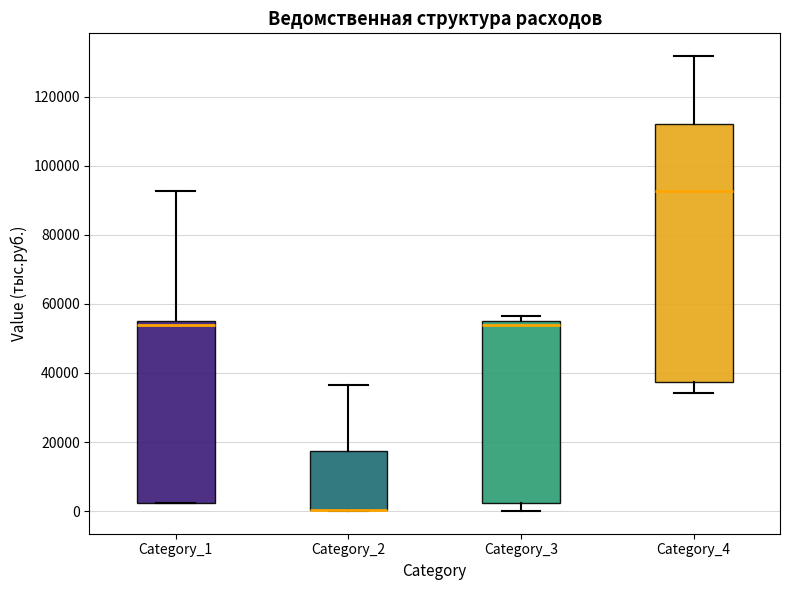

Which box is the tallest, from its lower edge to its upper edge?

Category_4